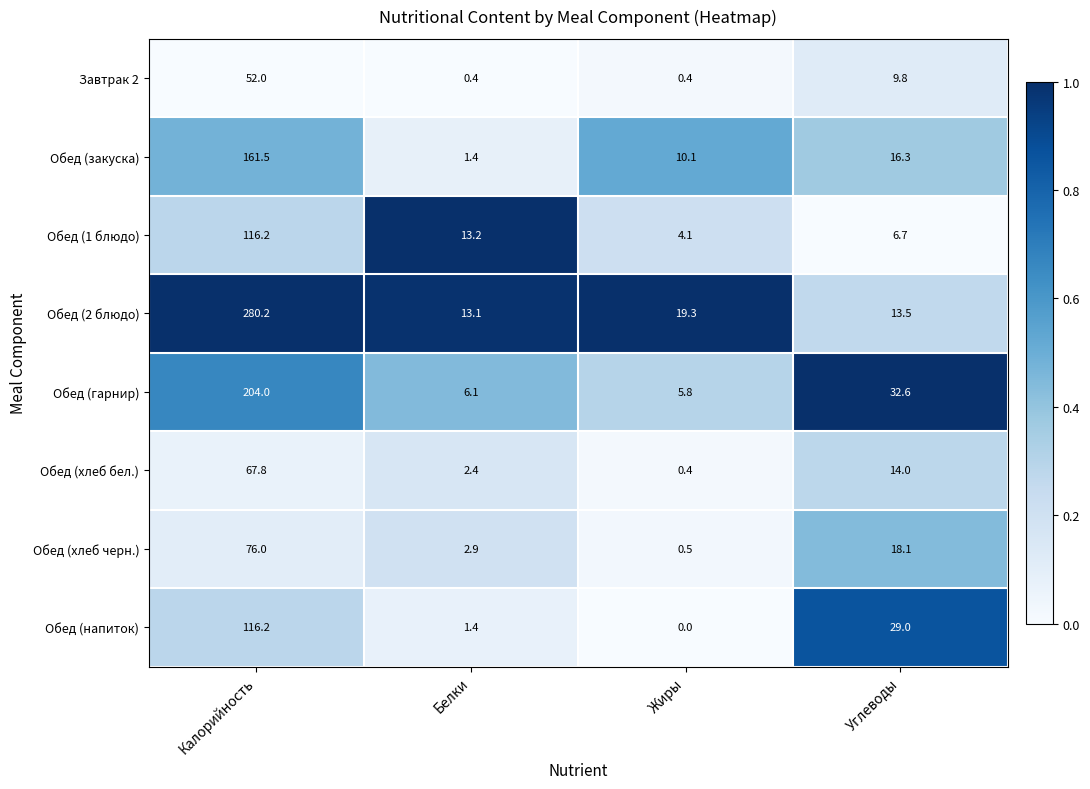

At Углеводы, list the series in order from smallest to largest.

Обед (1 блюдо), Завтрак 2, Обед (2 блюдо), Обед (хлеб бел.), Обед (закуска), Обед (хлеб черн.), Обед (напиток), Обед (гарнир)